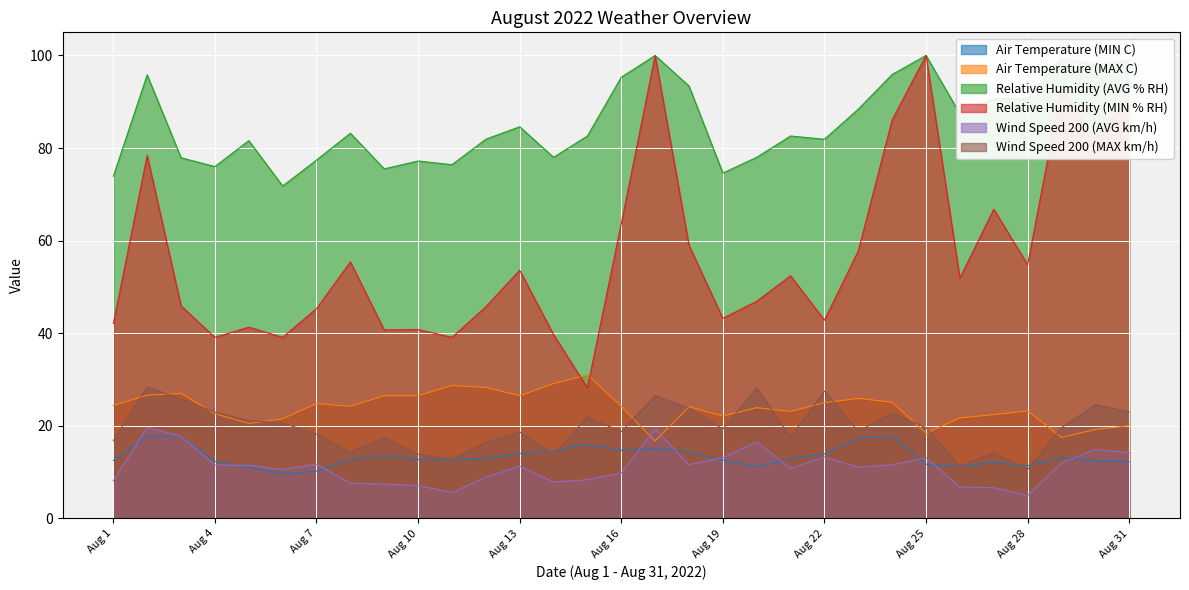

The value of Relative Humidity (MIN % RH) at Aug 1 is 42.1. True or false?

True